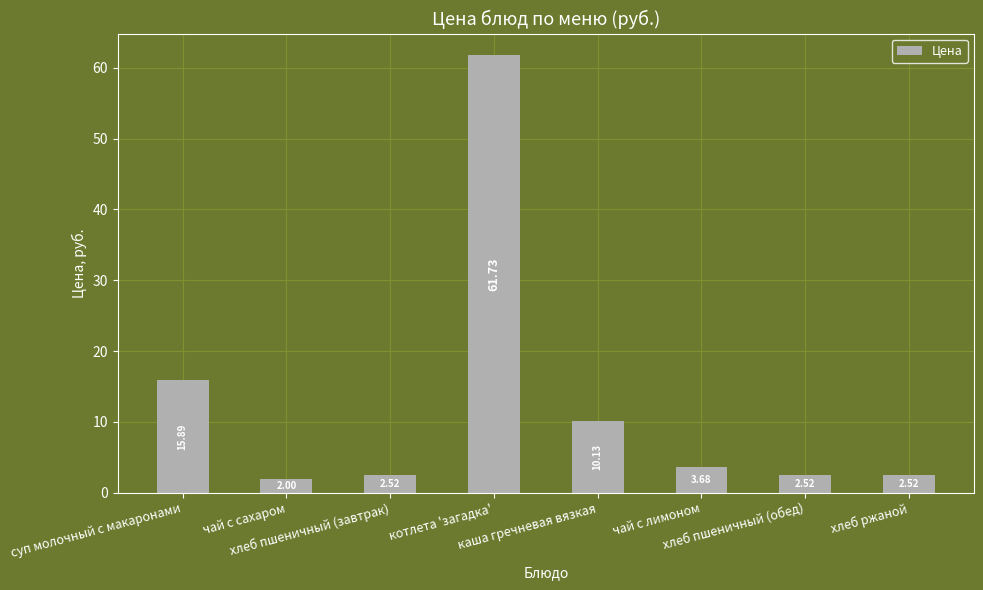

What is the difference between the maximum and minimum values?

59.7